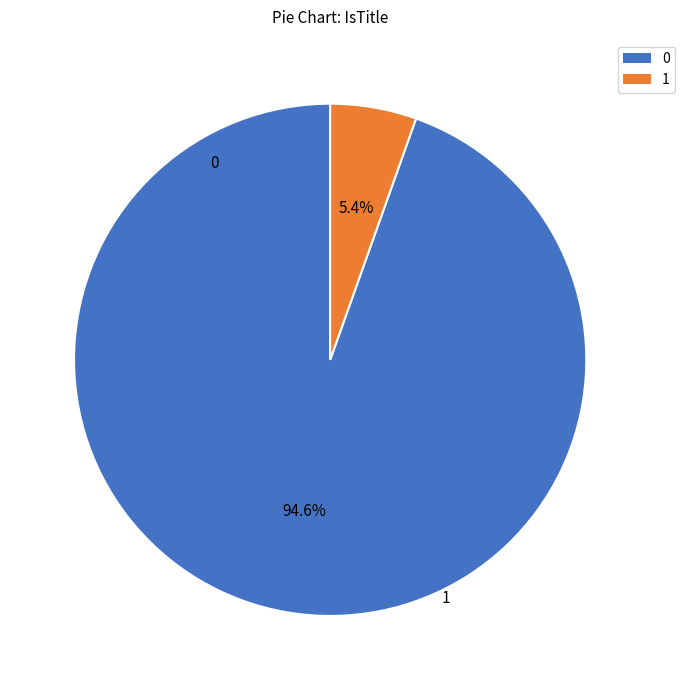

Is there any slice that represents more than half of the pie?

Yes